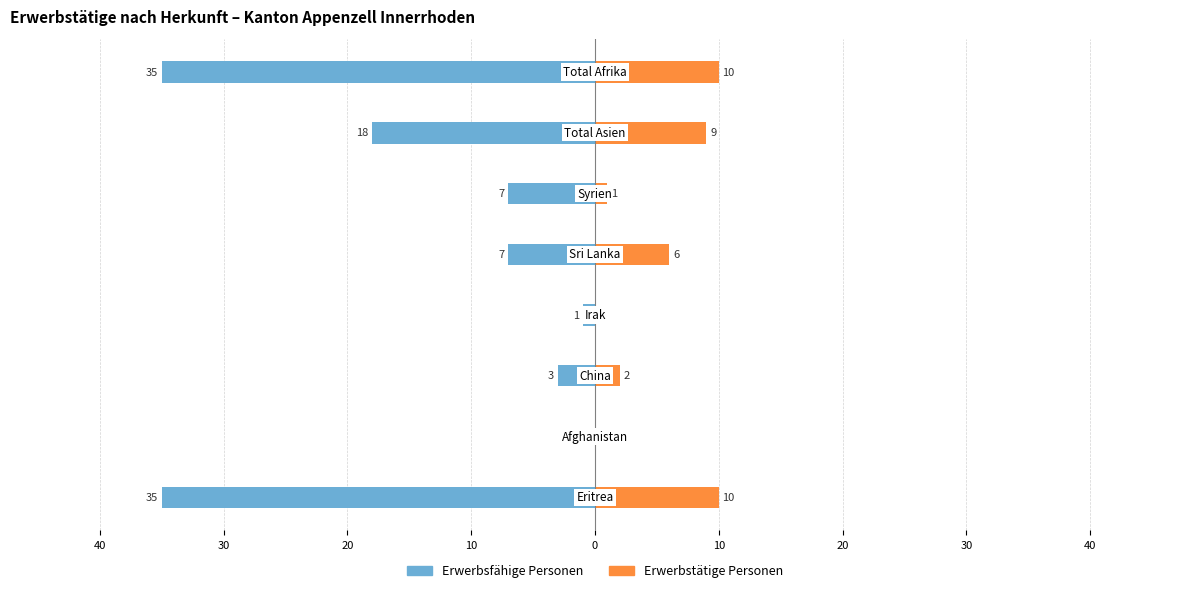

How many data points does each series have?

8